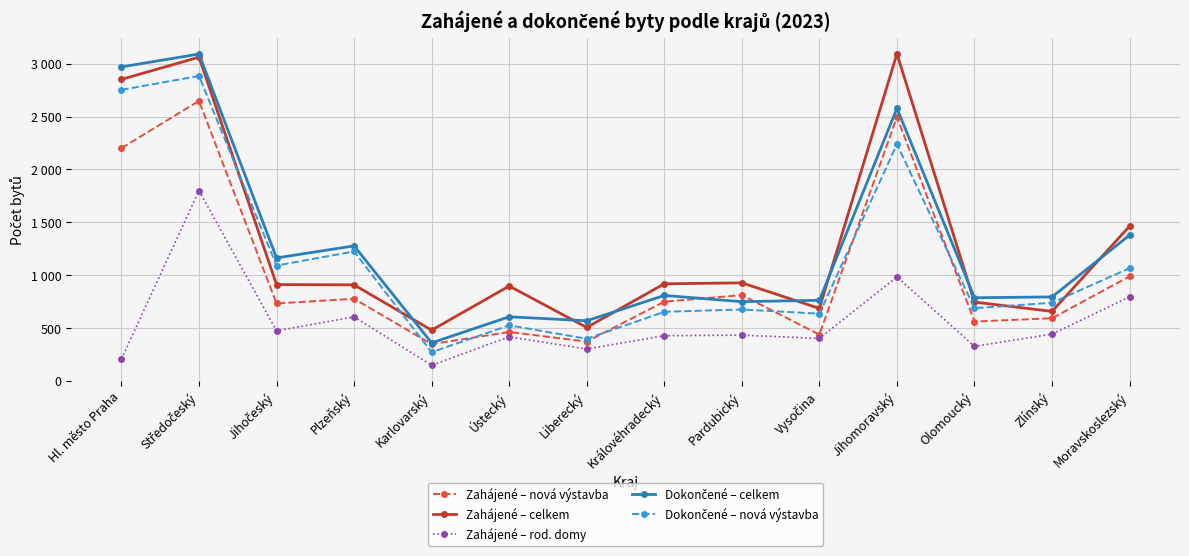

True or false: Zahájené – nová výstavba and Zahájené – celkem intersect in this chart.

False